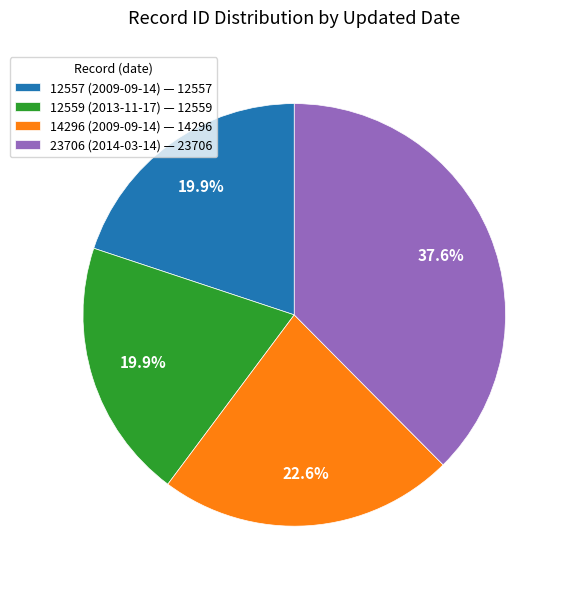

Approximately how many times larger is the value at 12559 (2013-11-17) — 12559 compared to 12557 (2009-09-14) — 12557?

1.0